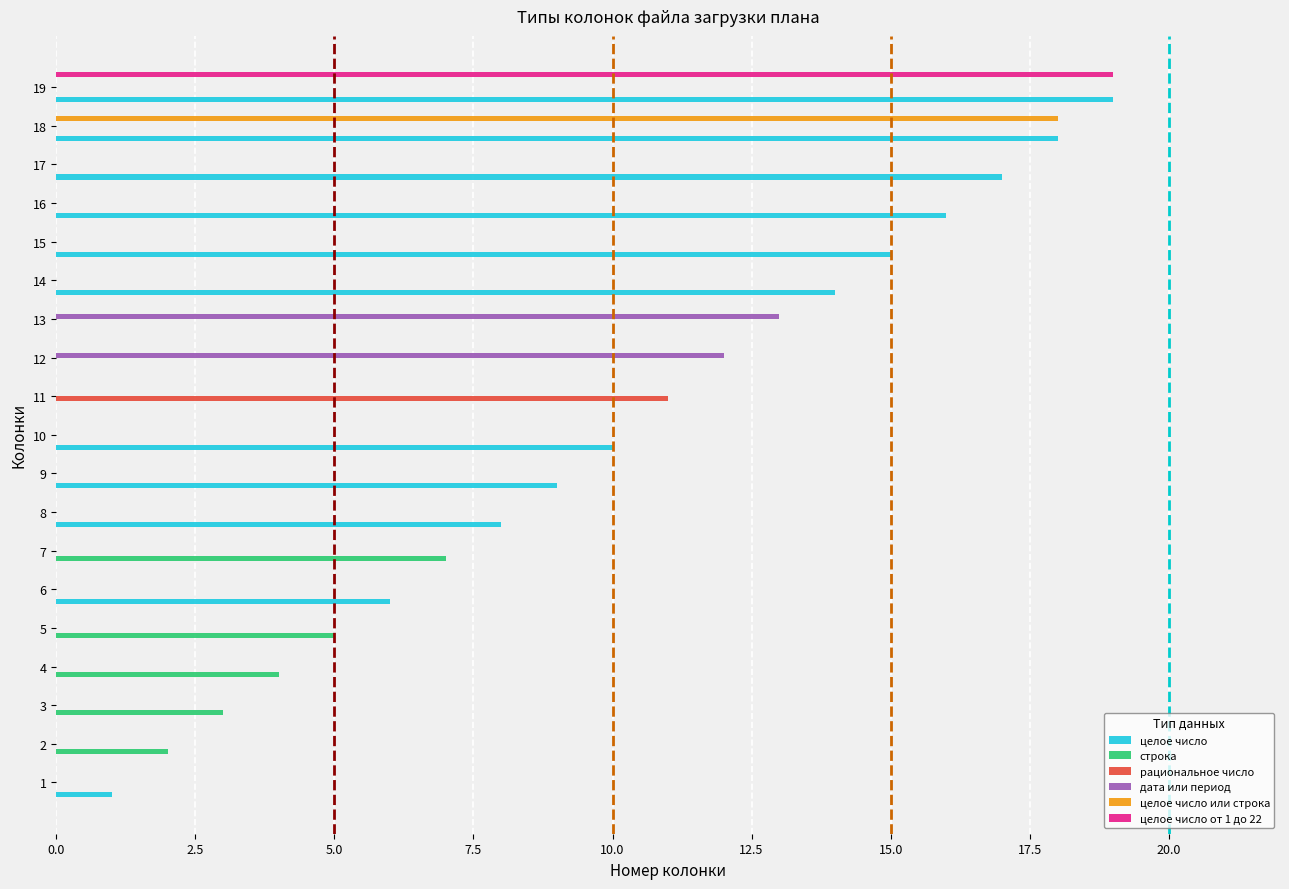

Is it true that строка equals 4 at 4?

True